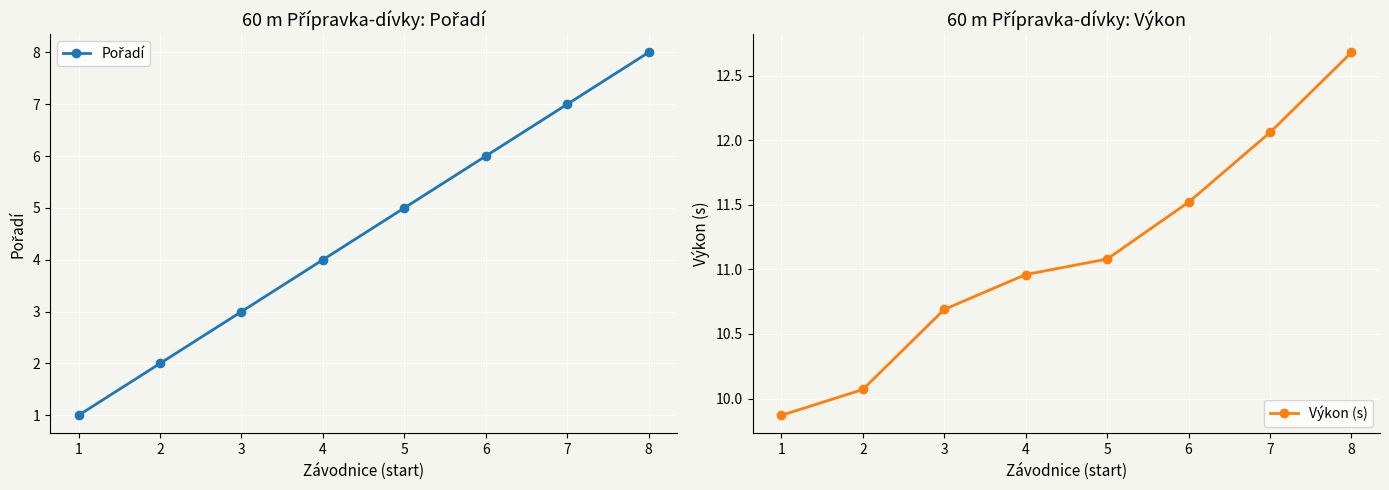

The value of Pořadí at 7 is 7.0. True or false?

True